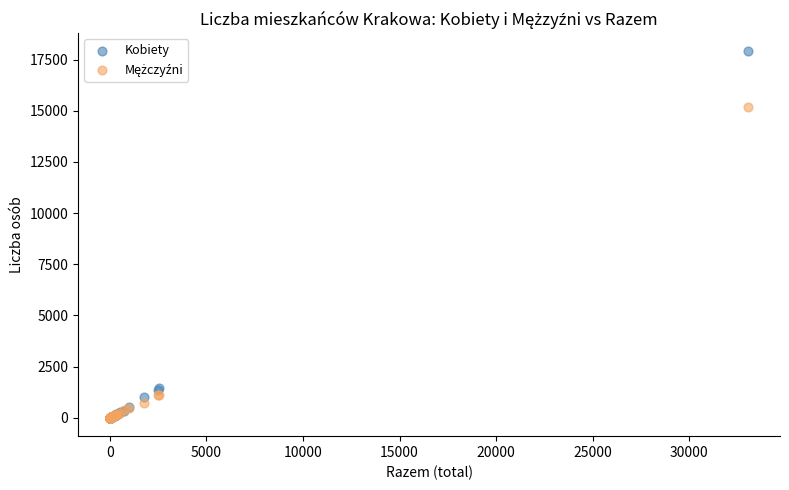

Across all series, what Y value is closest to 8946?

15162